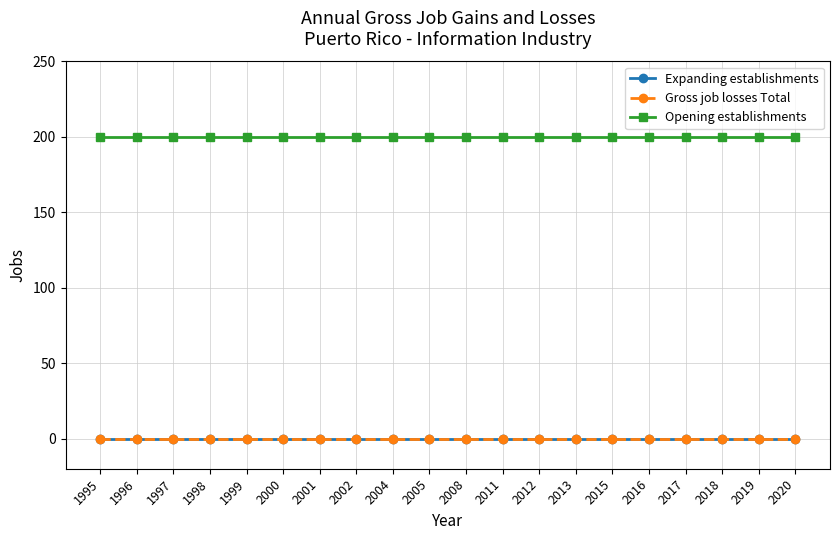

List the series in order of their peak value, highest first.

Opening establishments, Expanding establishments, Gross job losses Total